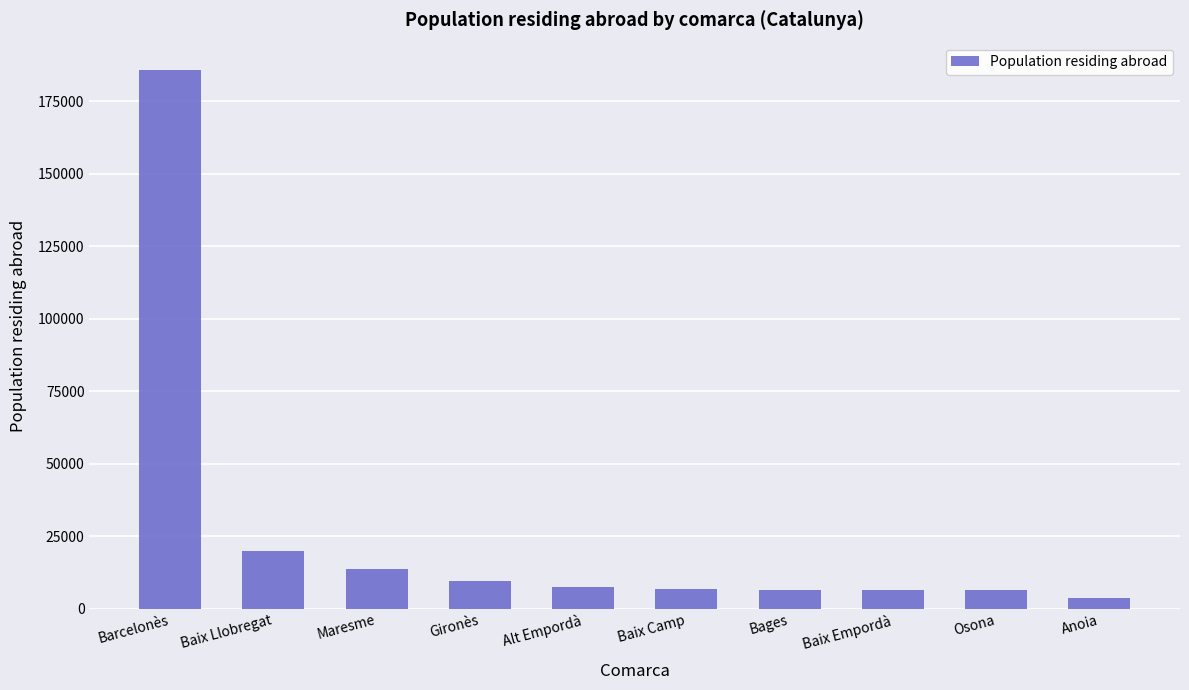

What is the difference between the values at Maresme and Gironès?

3988